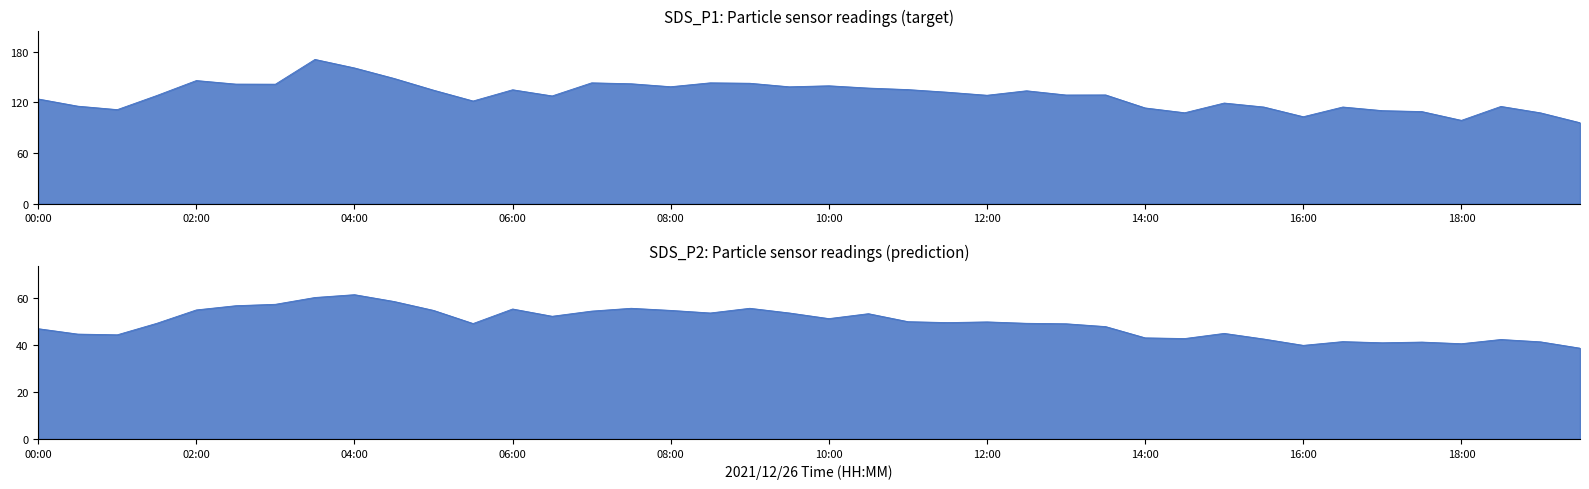

How many interior local peaks does the SDS_P1 series have?

11